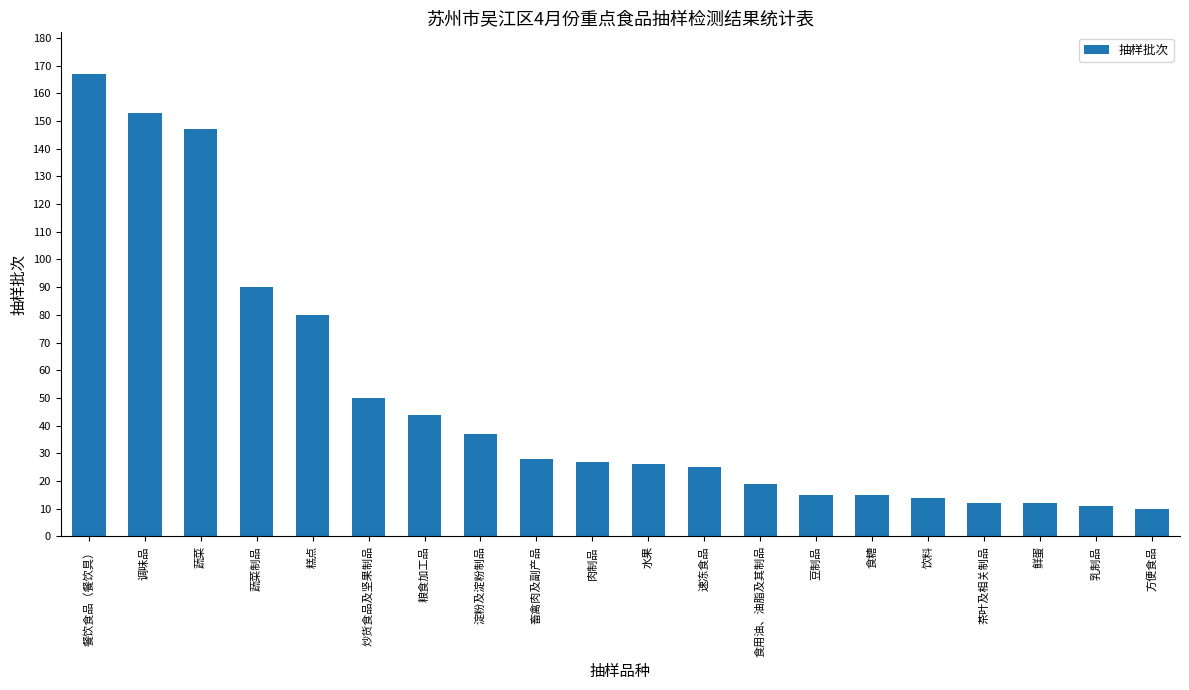

What is the value of the 6th bar from the left?

50